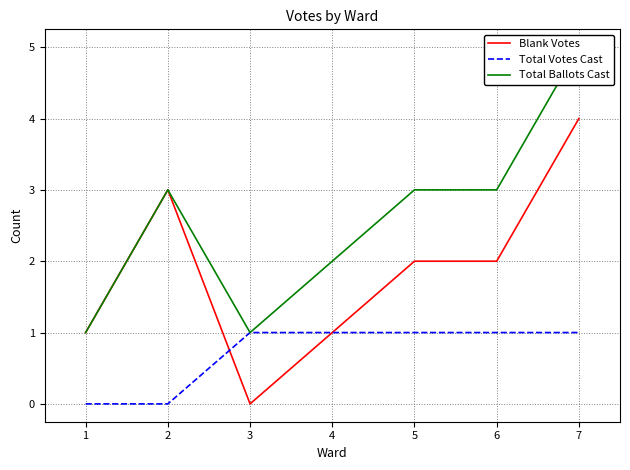

What are all the series names shown in the legend?

Blank Votes, Total Votes Cast, Total Ballots Cast